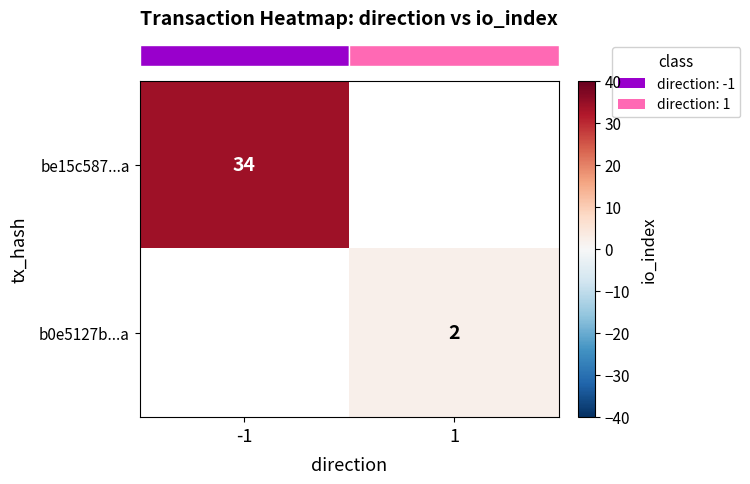

List the series in order of their overall mean, highest first.

row_0, row_1